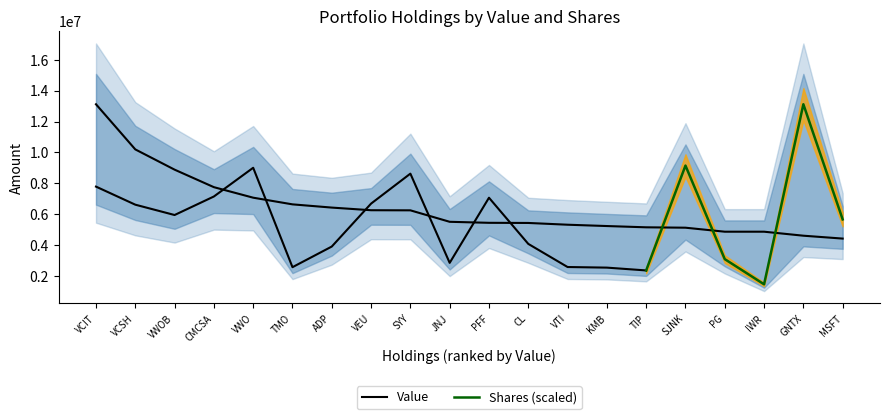

The value at GNTX is 4612000. True or false?

True